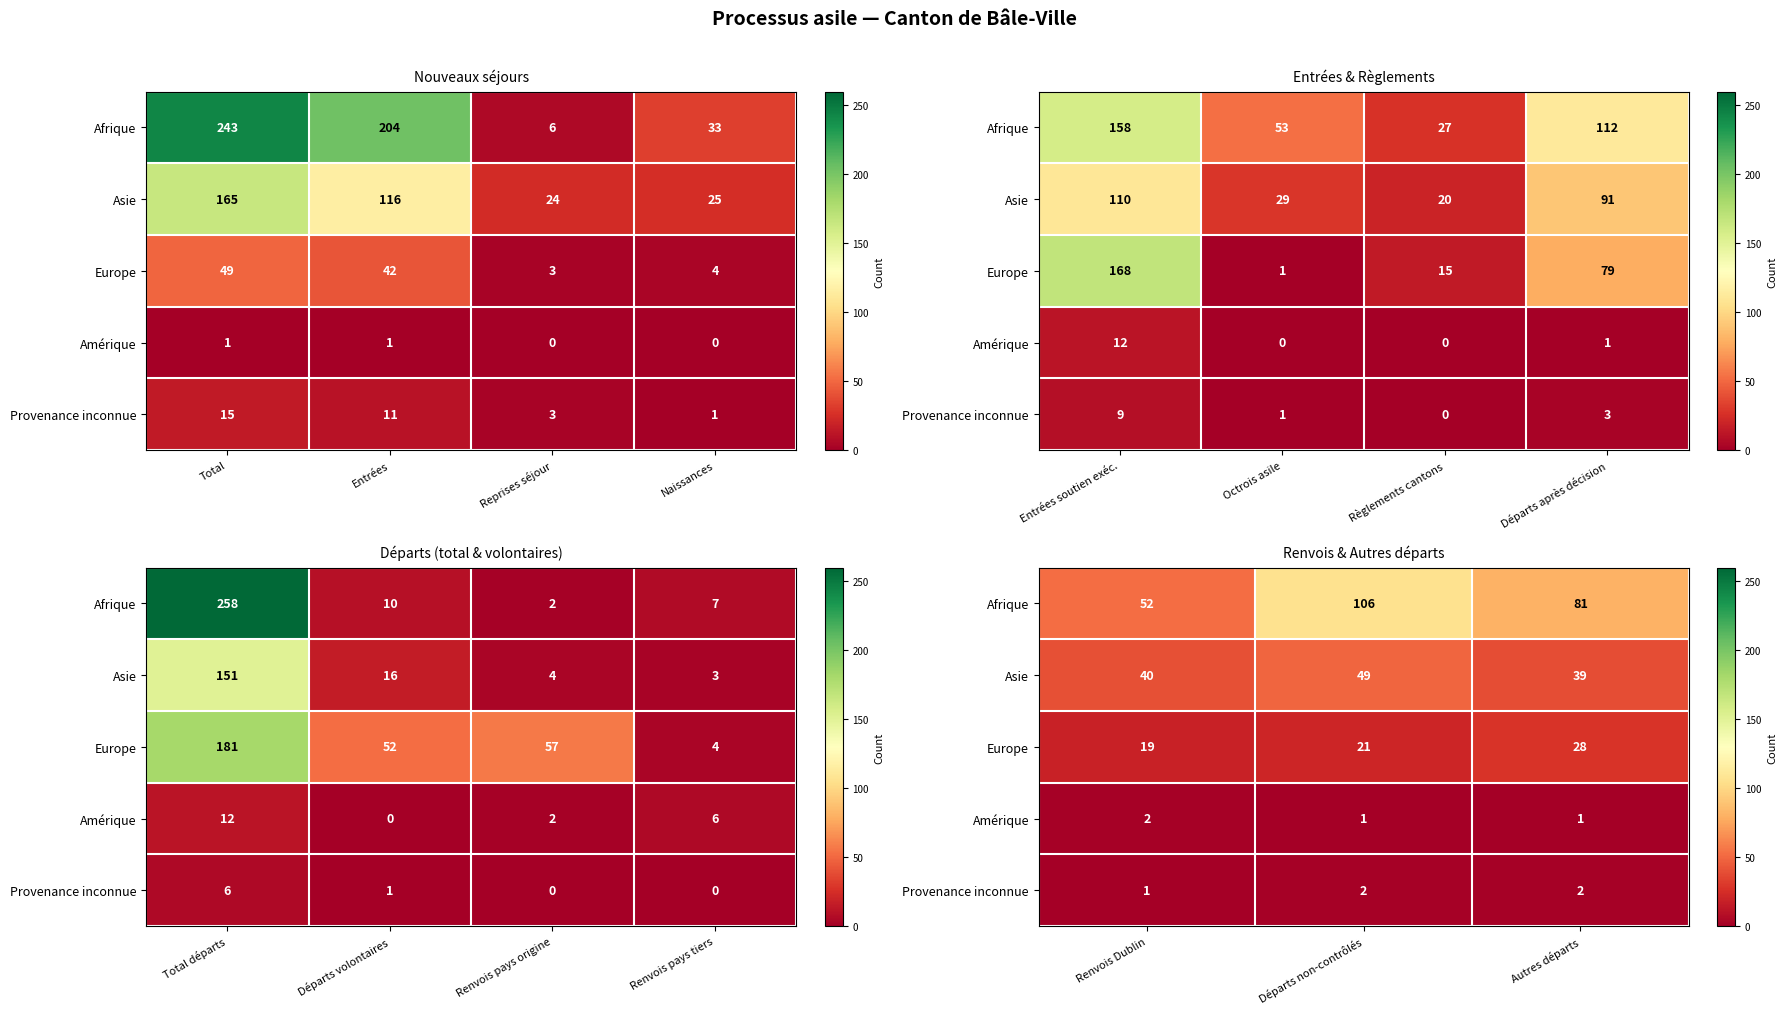

At which label is Europe closest to 23?

Départs non-contrôlés